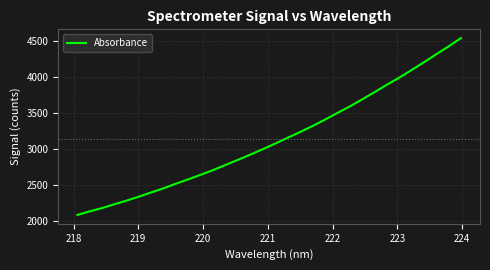

What is the greatest value displayed?

4541.5